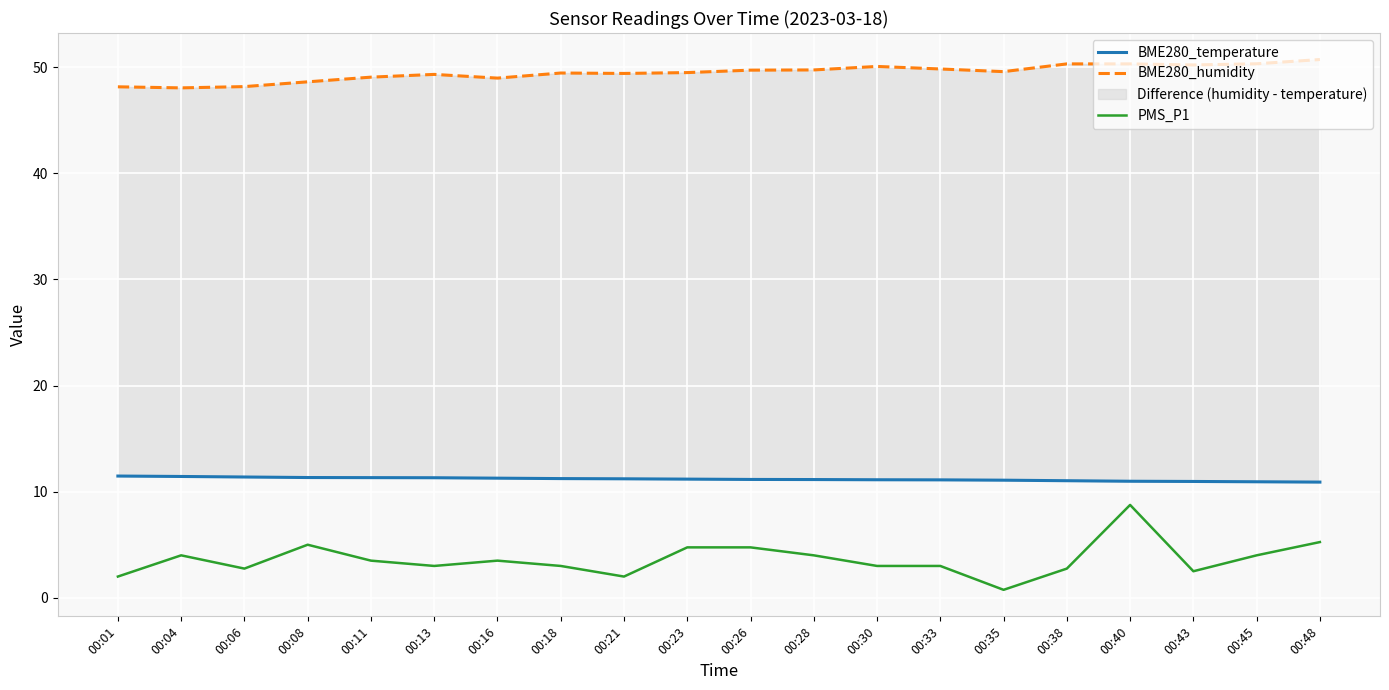

What is the total value across all series at 00:06?

62.3